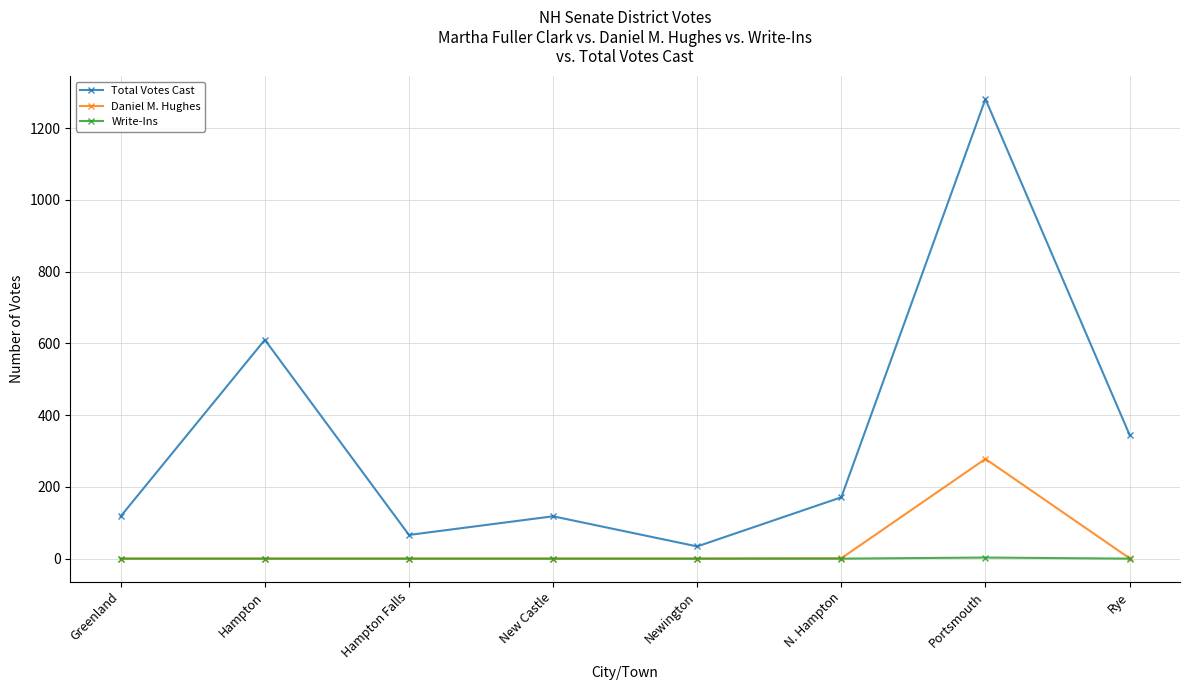

What is the greatest value displayed?

1281